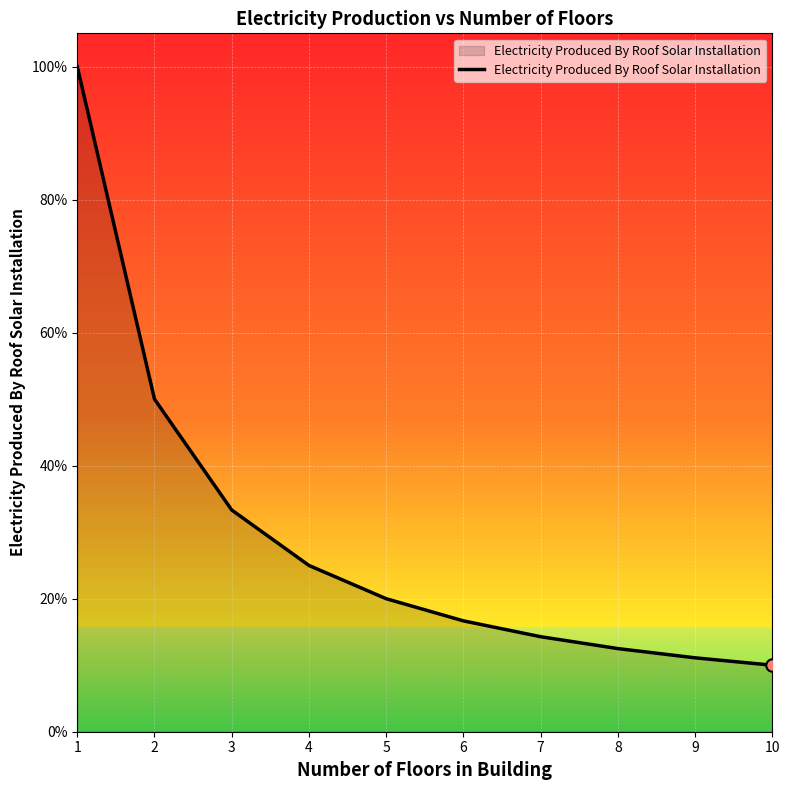

What is the change in value from 1 to 9?

-0.9